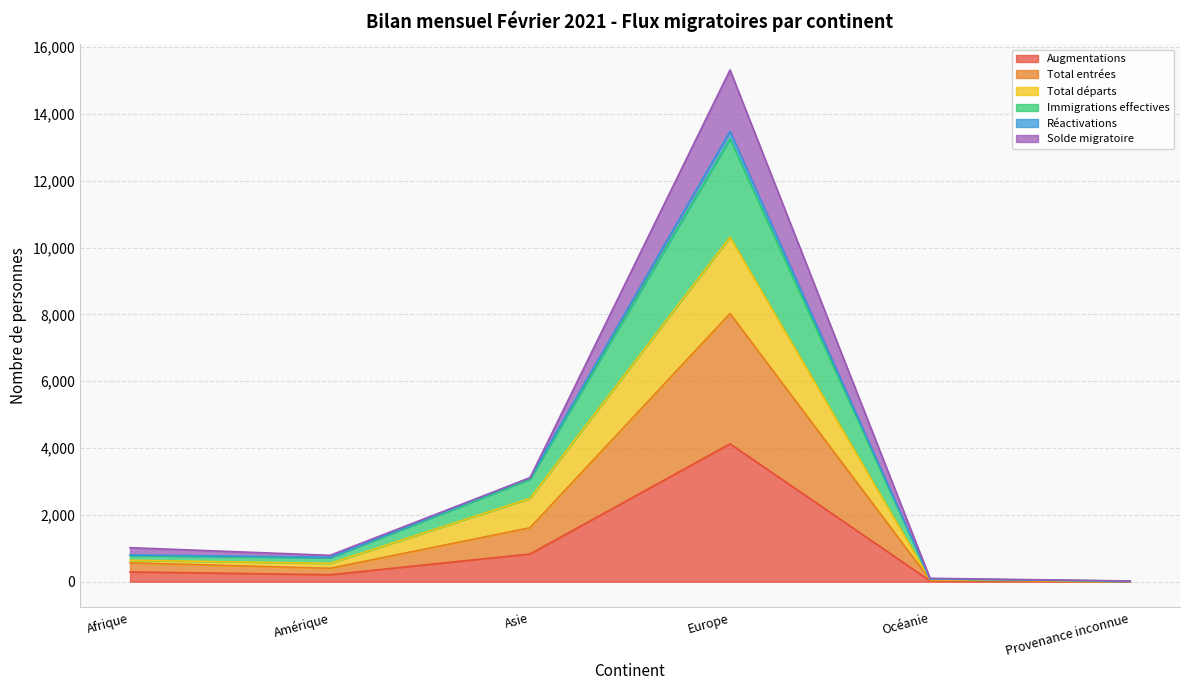

Count the number of categories in the chart.

6